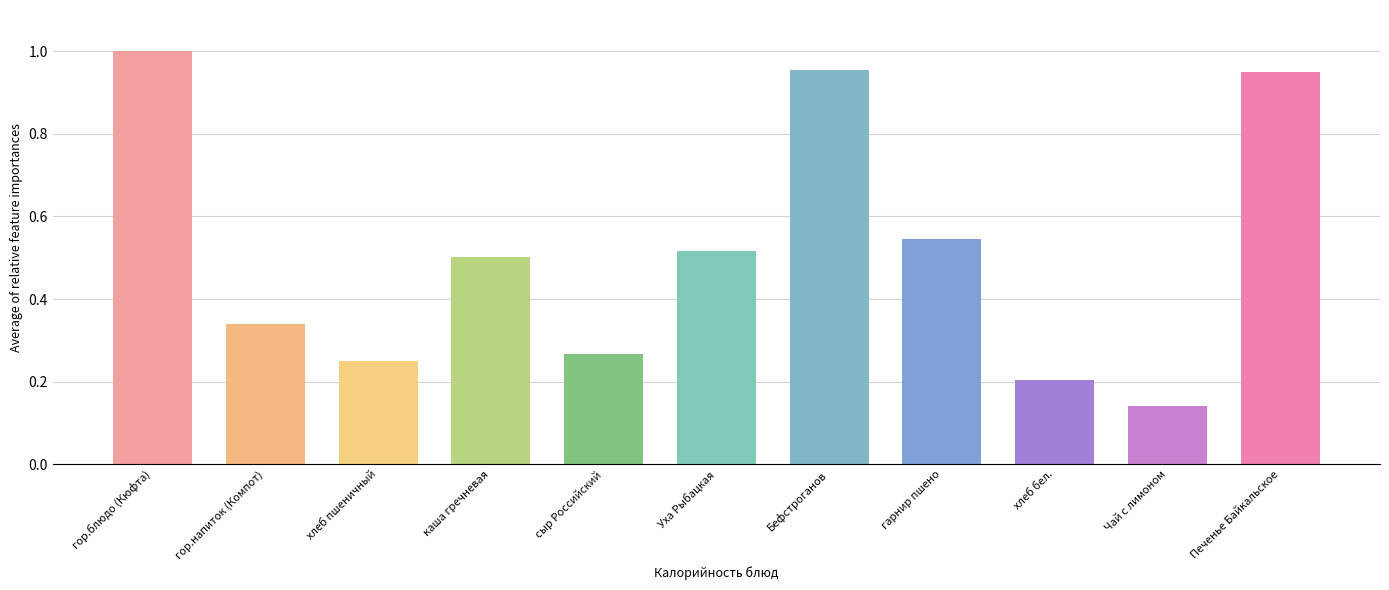

The chart shows a value of 0.5 at гор.напиток (Компот). True or false?

False